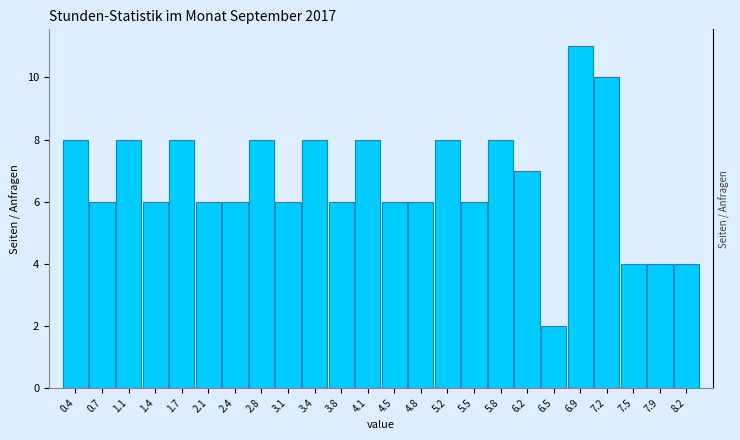

Reading left to right, list every bar in this chart as the range it spans on the x-axis followed by its height. Neither the bar edges nor the heights are printed on the chart, so give them approximately, as read against the axes.

0.20 to 0.55: 8
0.55 to 0.90: 6
0.90 to 1.25: 8
1.25 to 1.55: 6
1.55 to 1.90: 8
1.90 to 2.25: 6
2.25 to 2.60: 6
2.60 to 2.95: 8
2.95 to 3.30: 6
3.30 to 3.60: 8
3.60 to 3.95: 6
3.95 to 4.30: 8
4.30 to 4.65: 6
4.65 to 5.00: 6
5.00 to 5.35: 8
5.35 to 5.65: 6
5.65 to 6.00: 8
6.00 to 6.35: 7
6.35 to 6.70: 2
6.70 to 7.05: 11
7.05 to 7.40: 10
7.40 to 7.70: 4
7.70 to 8.05: 4
8.05 to 8.40: 4